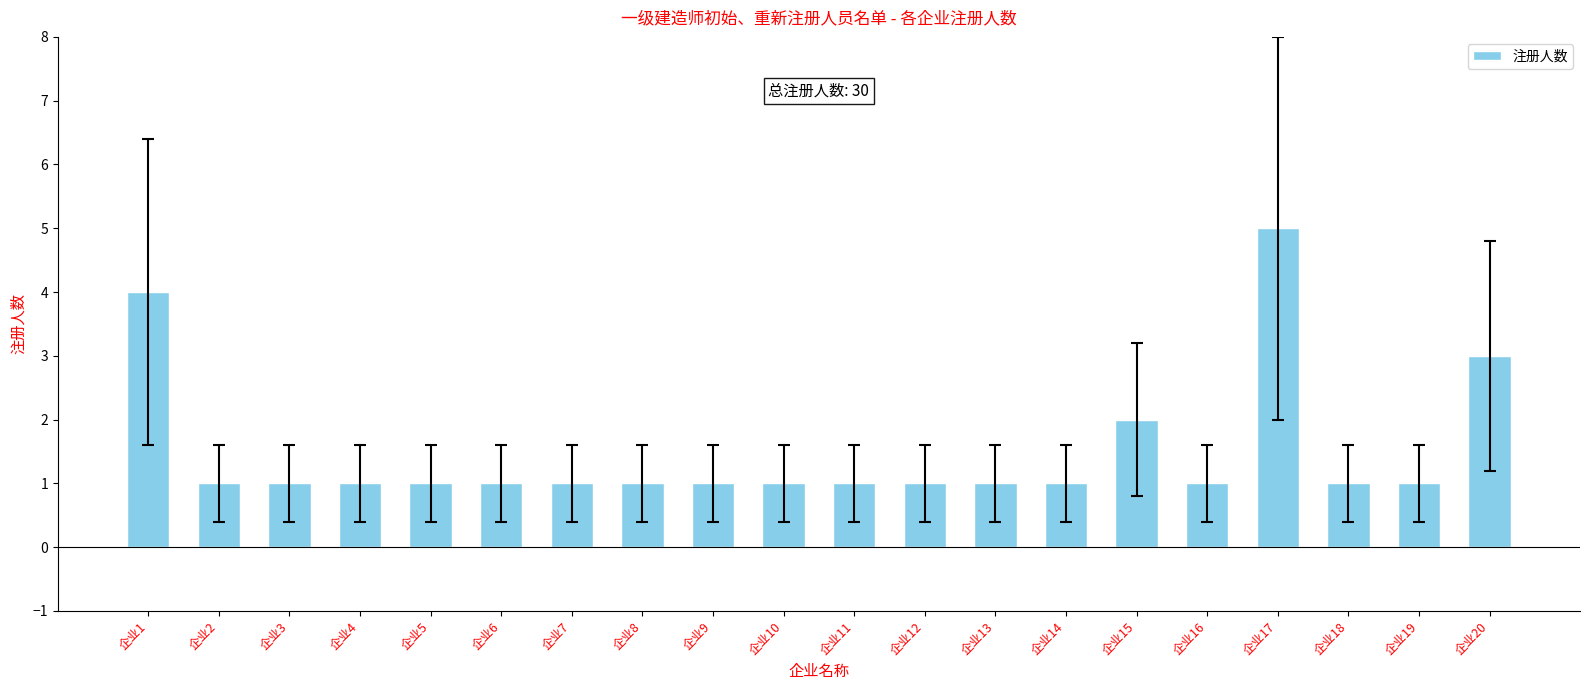

How many bars are there in total?

20